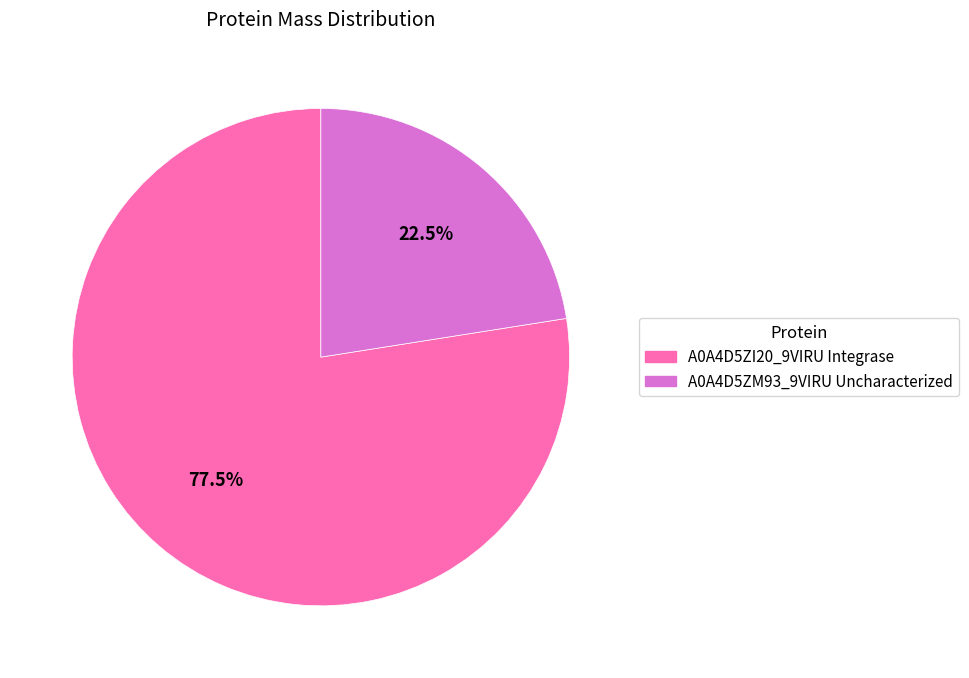

To the nearest percent, what is the difference between the A0A4D5ZM93_9VIRU Uncharacterized and A0A4D5ZI20_9VIRU Integrase slice percentages?

55%